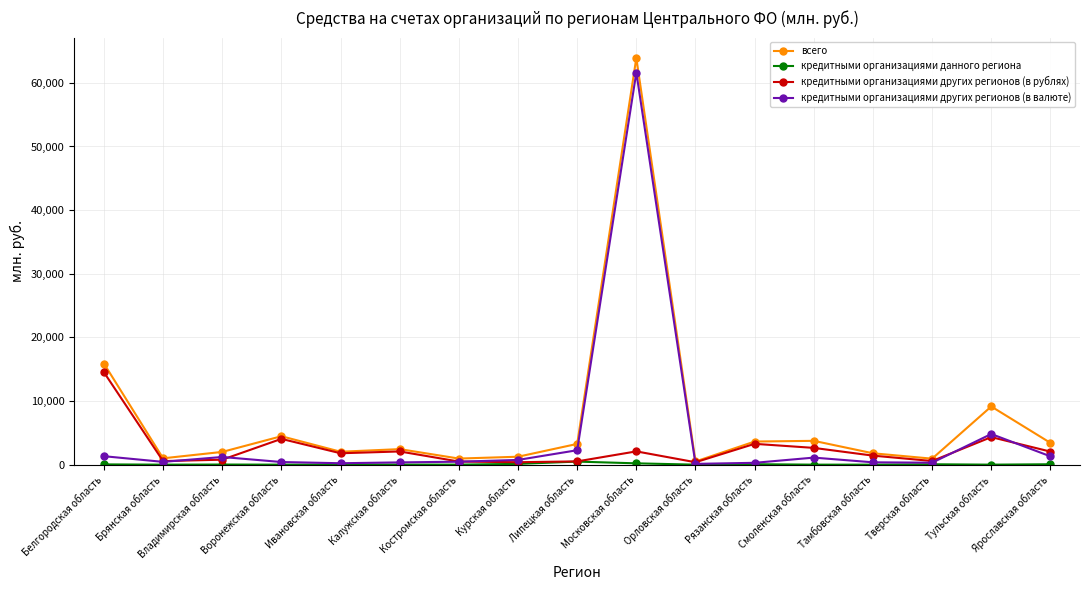

At which category is the sum across all series the highest?

Московская область